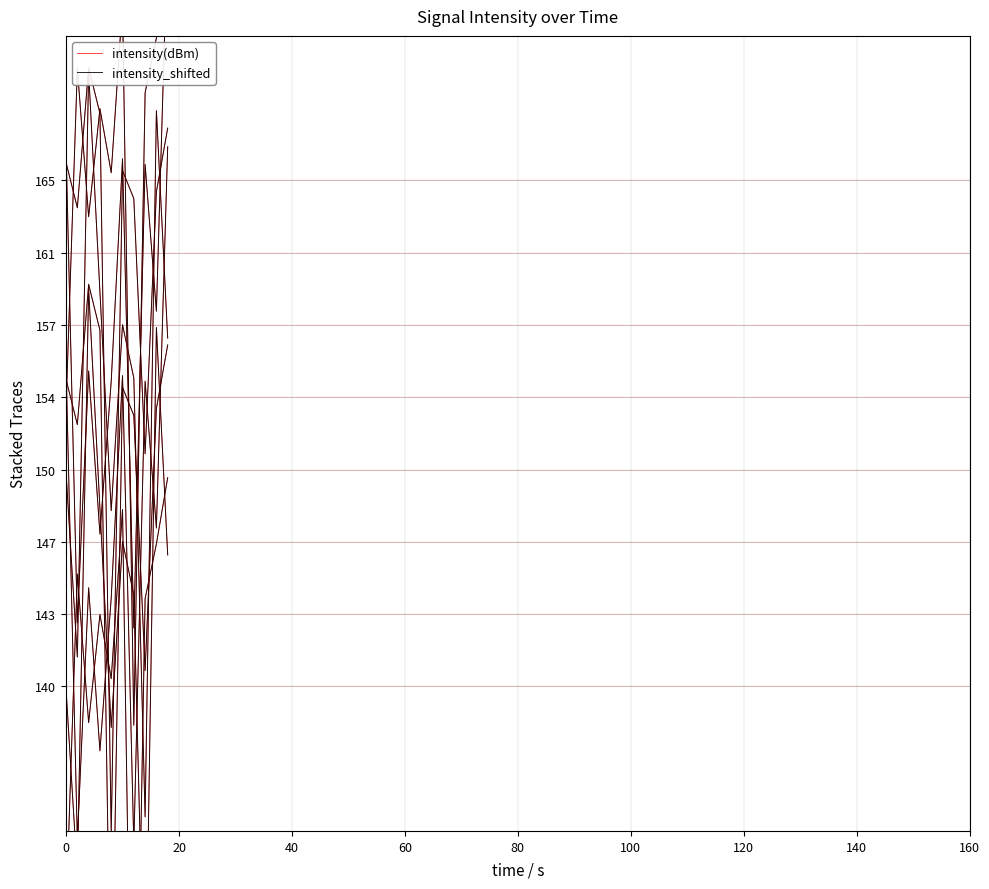

What position from the left is 160?

9